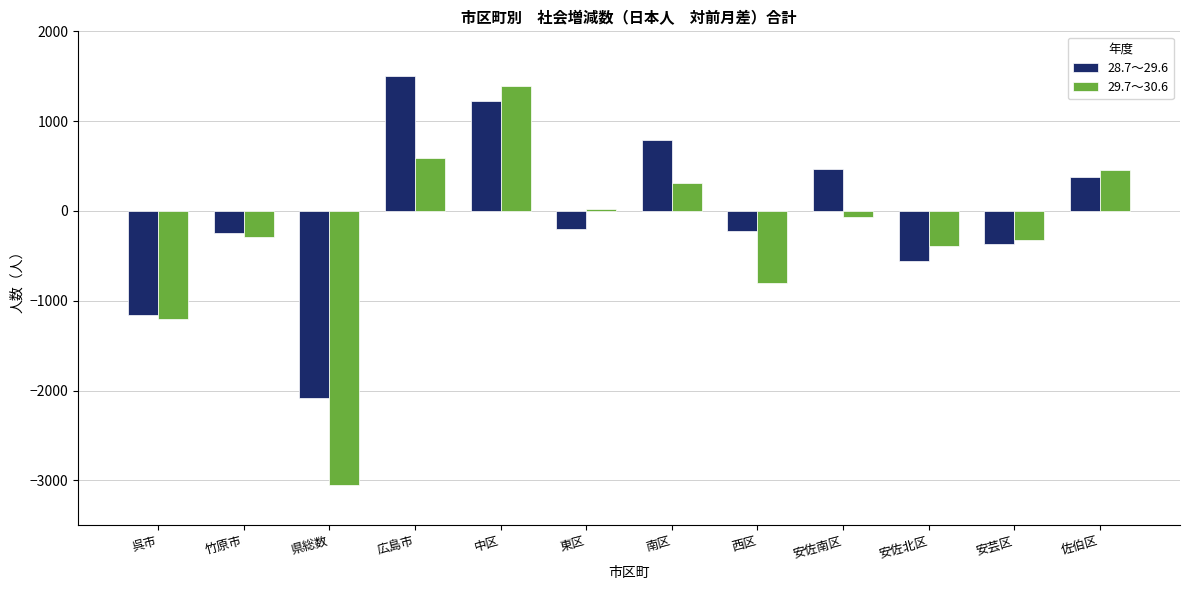

What is the smallest value displayed?

-3049